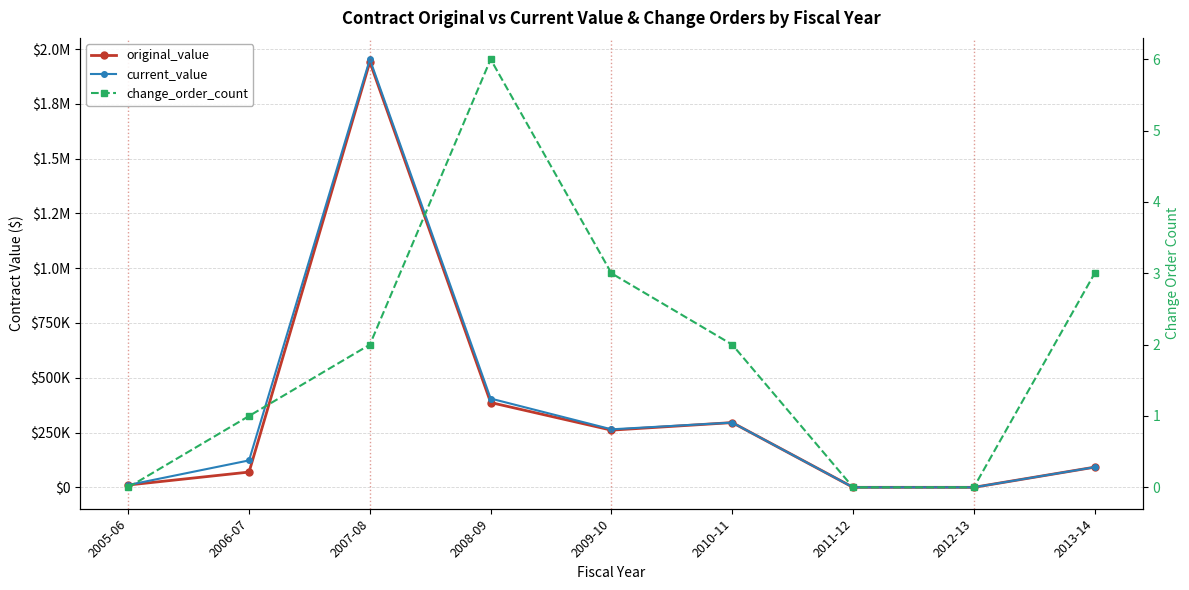

What are all the series names shown in the legend?

original_value, current_value, change_order_count